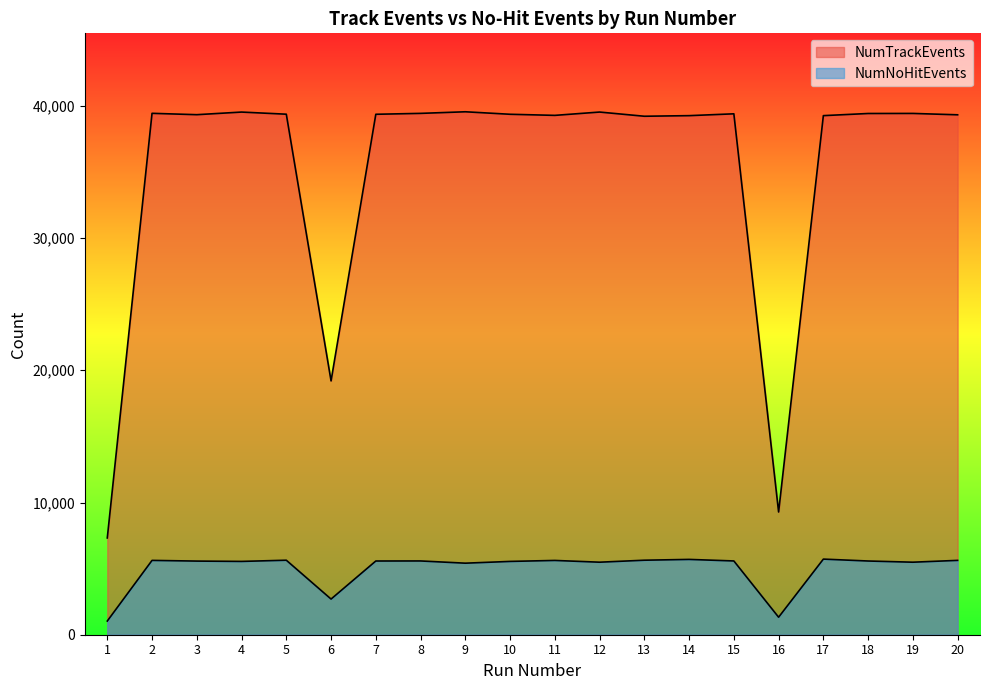

At how many categories does at least one series exceed 24632?

17